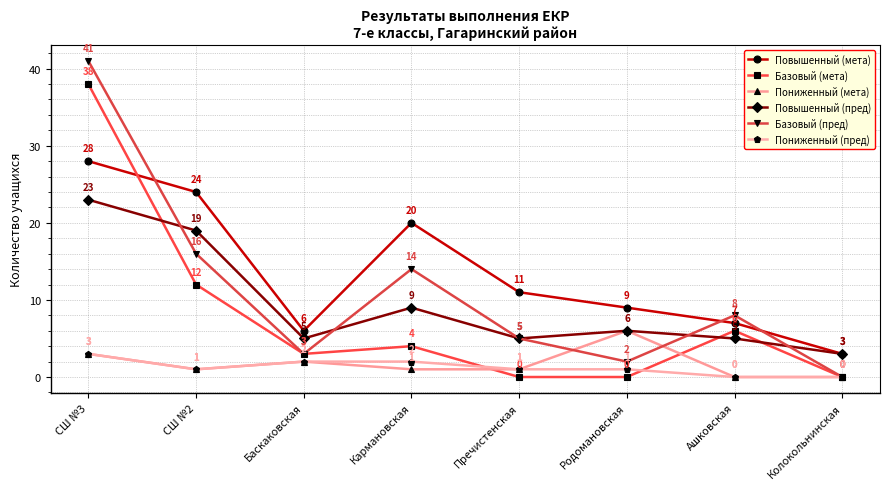

True or false: Повышенный (мета) has more than 2 points higher than both neighbors.

False